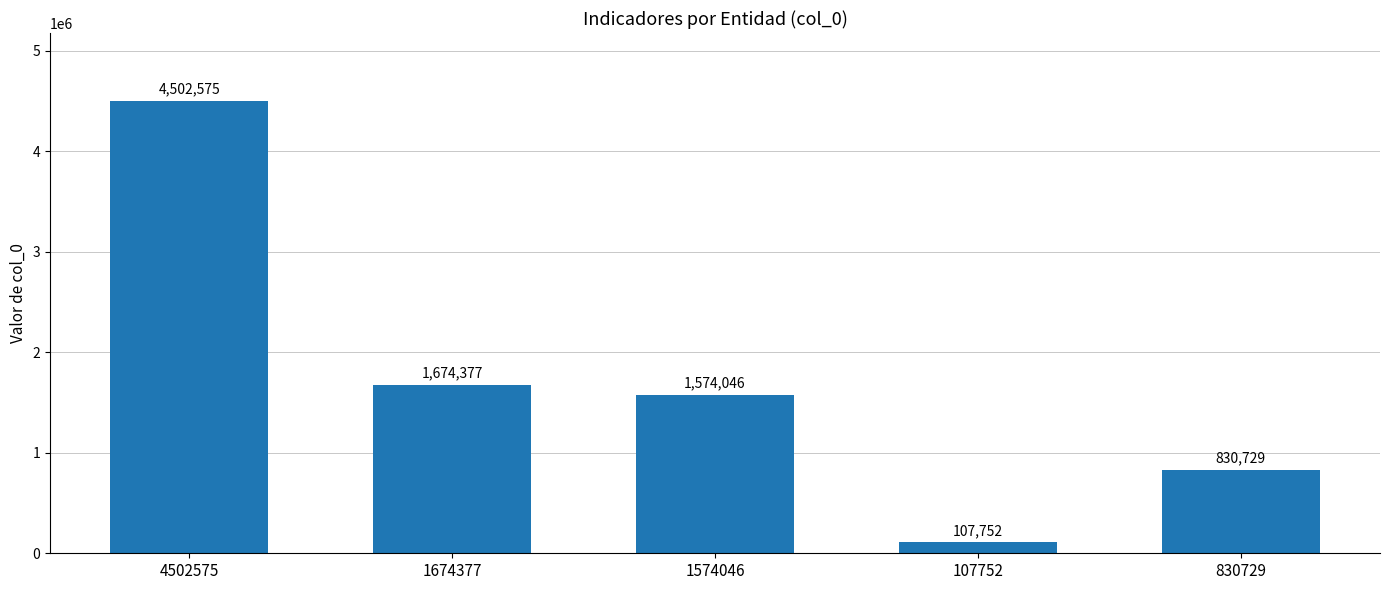

What is the greatest value displayed?

4502575